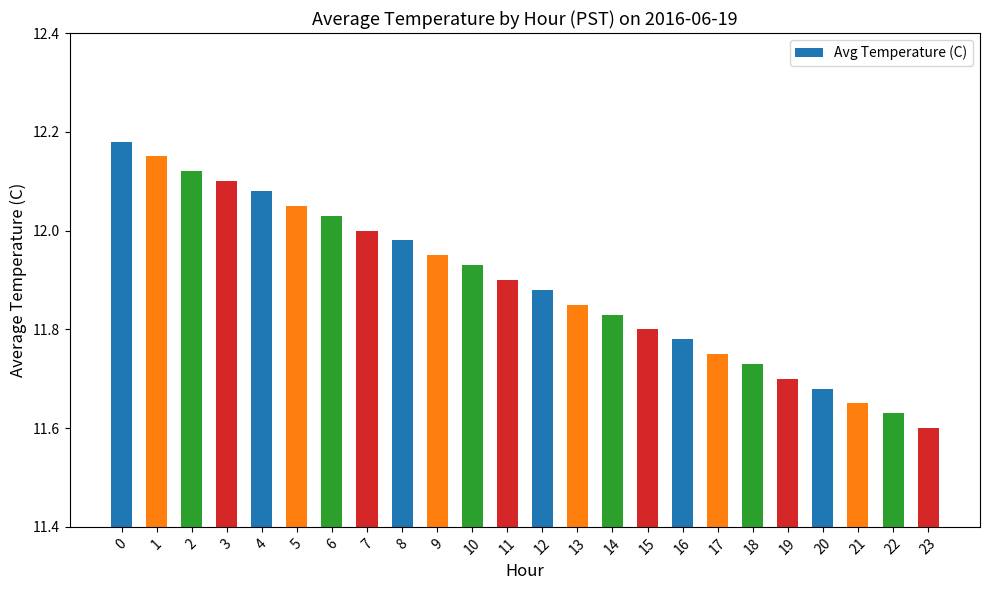

The value at 7 is 7.1. True or false?

False